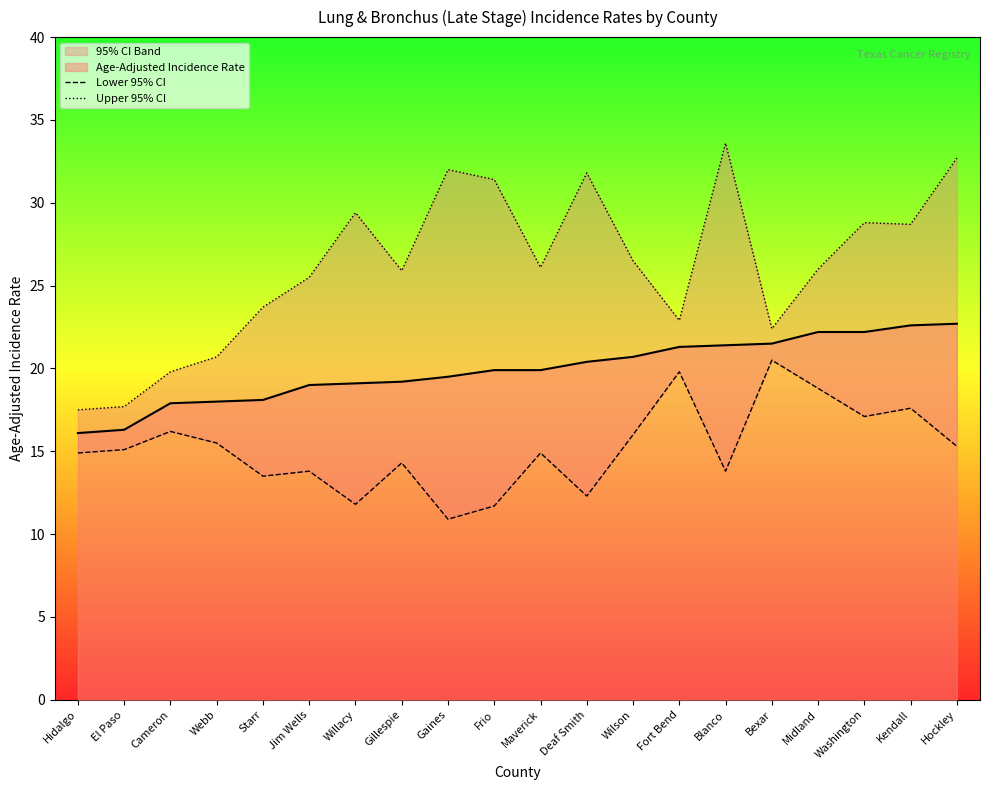

True or false: Upper 95% CI and Lower 95% CI cross at least once.

False